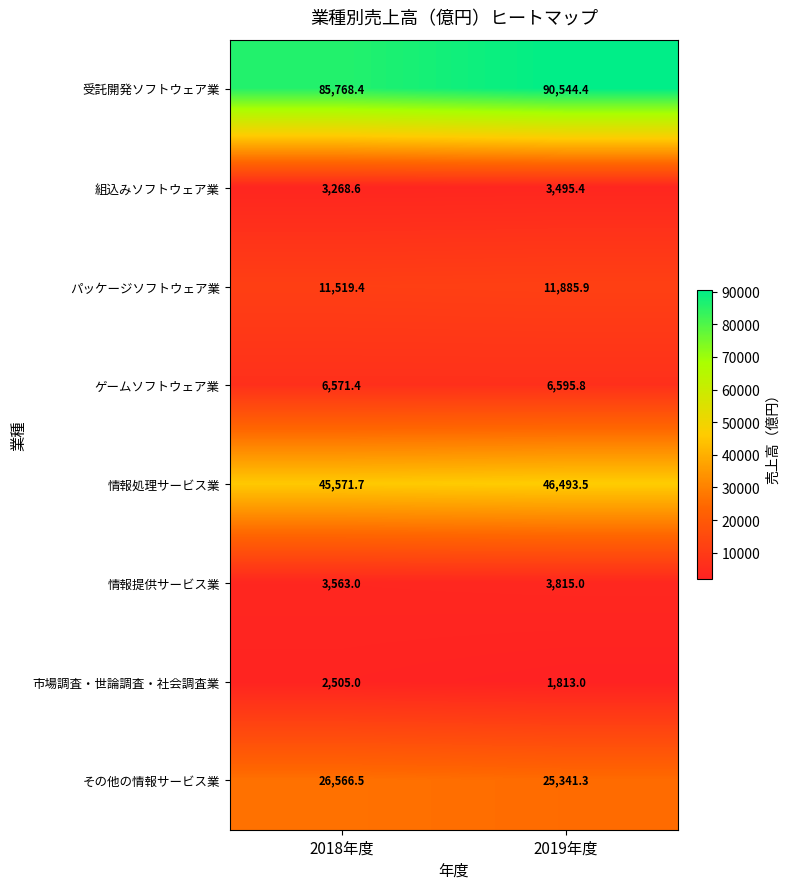

Where is 情報処理サービス業 nearest to the value 46032?

2018年度